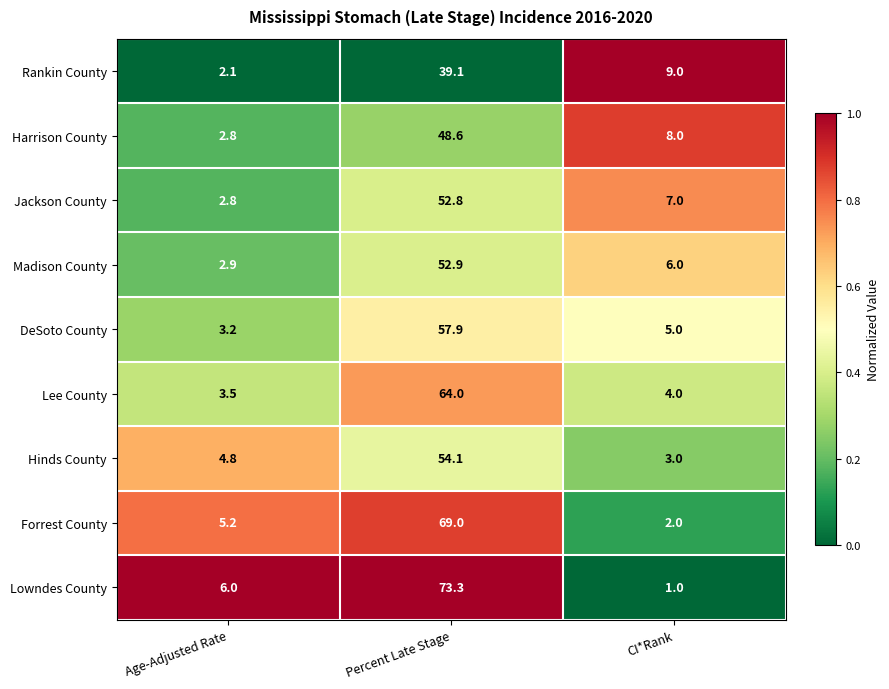

Which series has the largest total across all categories?

Lowndes County